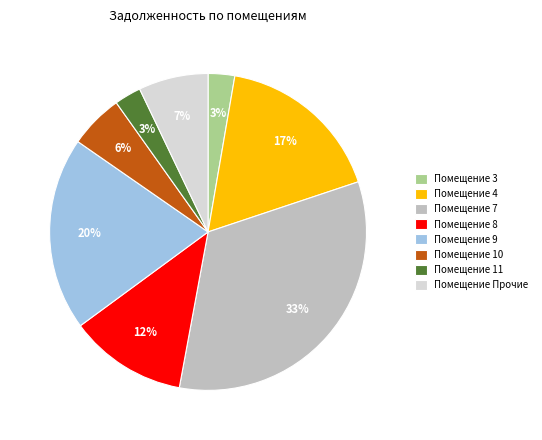

The Помещение 3 slice represents 3% of the pie. True or false?

True